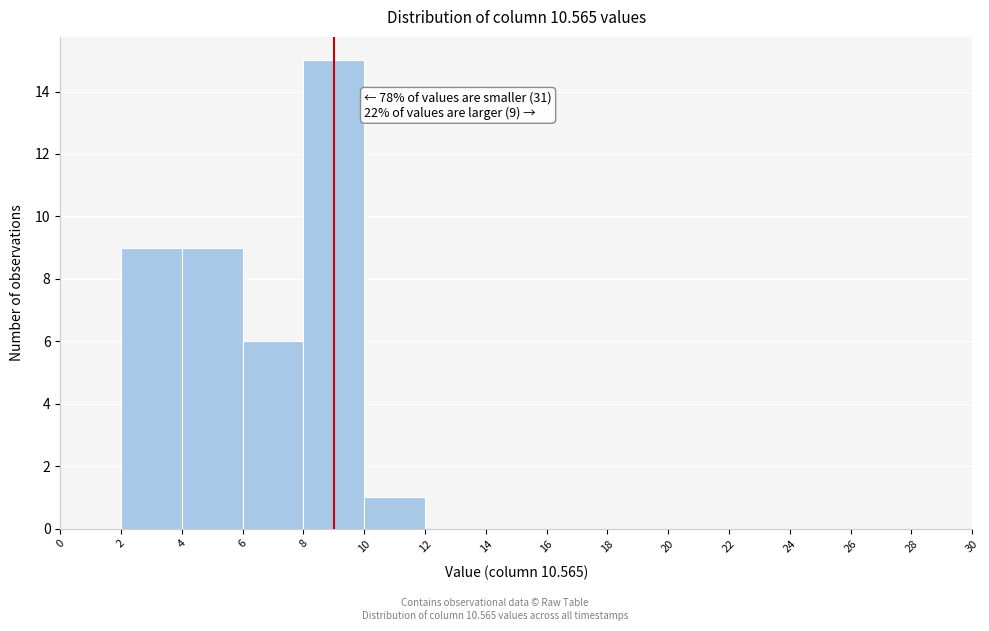

Which range on the x-axis has the tallest bar?

8 to 10